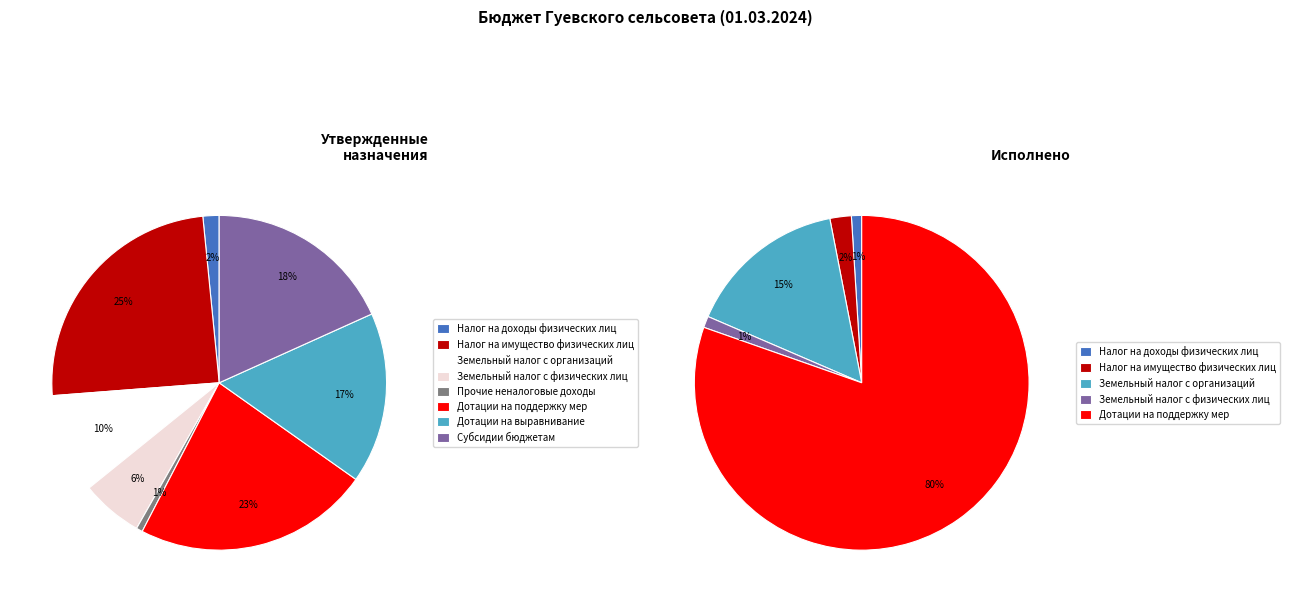

Count the number of slices in the pie.

8